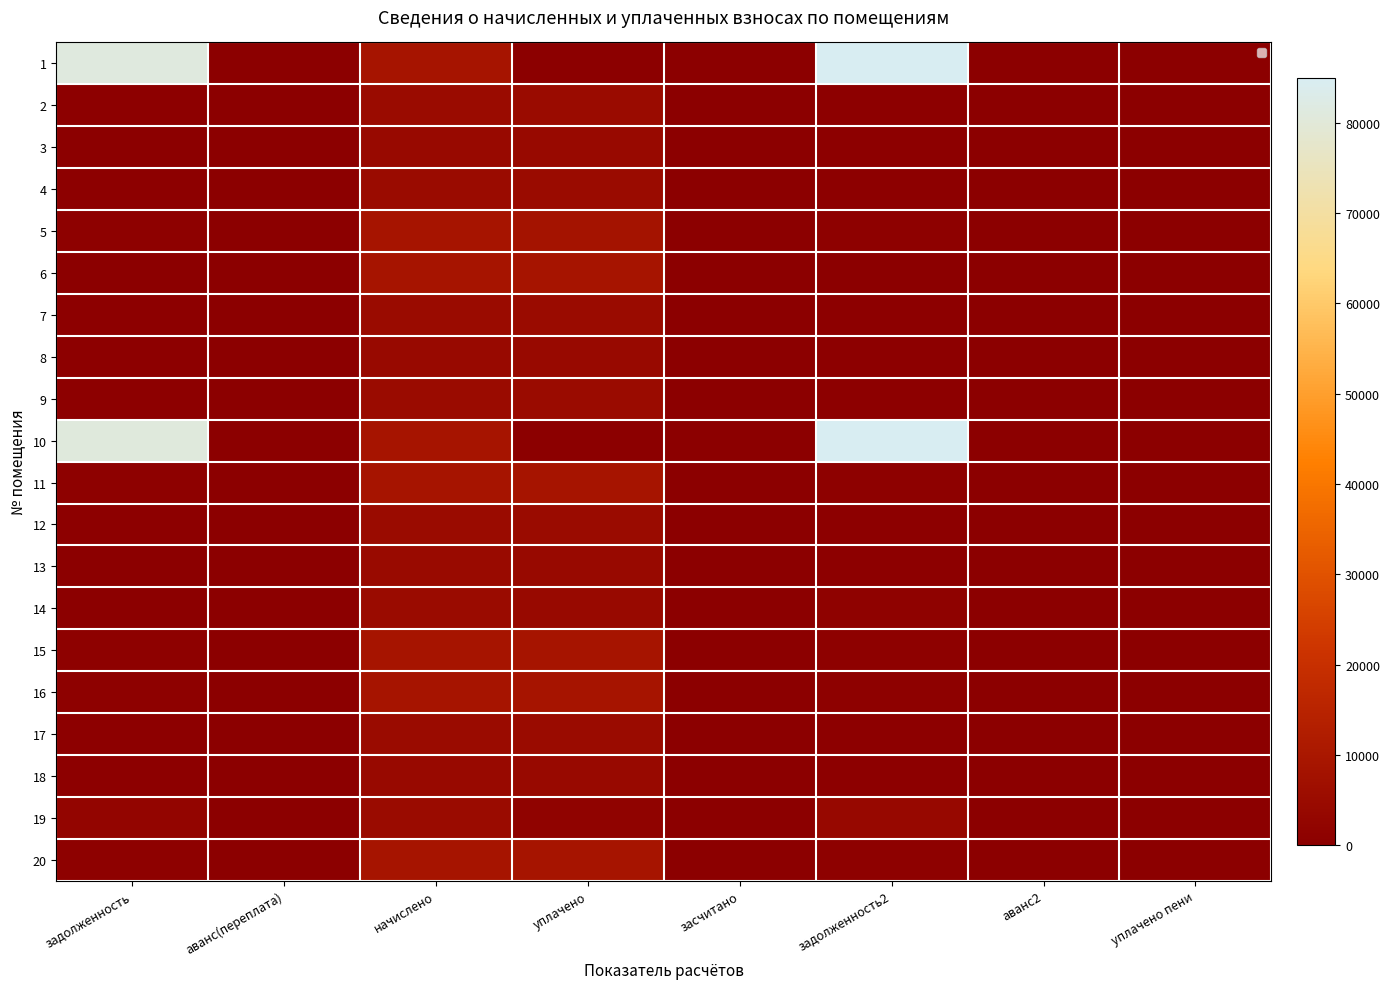

How many data points does each series have?

8